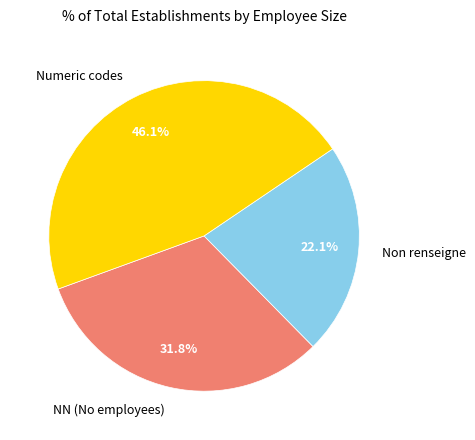

How much of the chart is everything except NN (No employees)?

68.2%